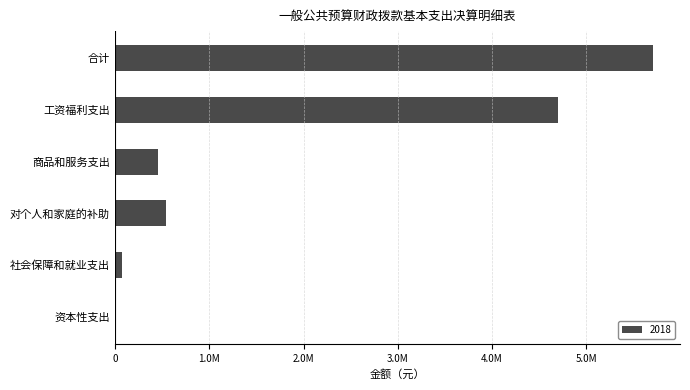

What is the sum of the values at 对个人和家庭的补助 and 资本性支出?

547128.6